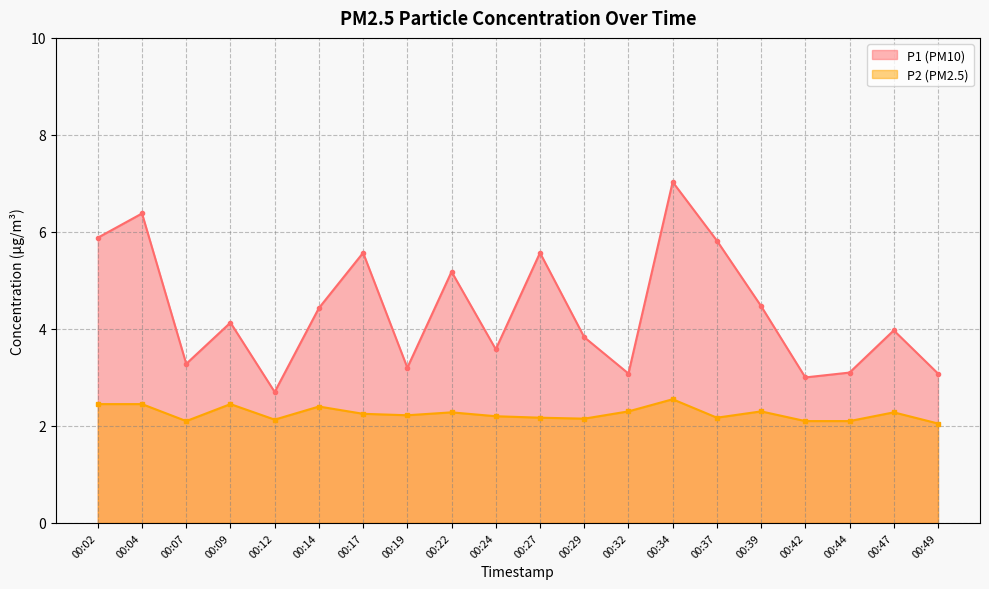

True or false: P1_line has more than 1 points higher than both neighbors.

True